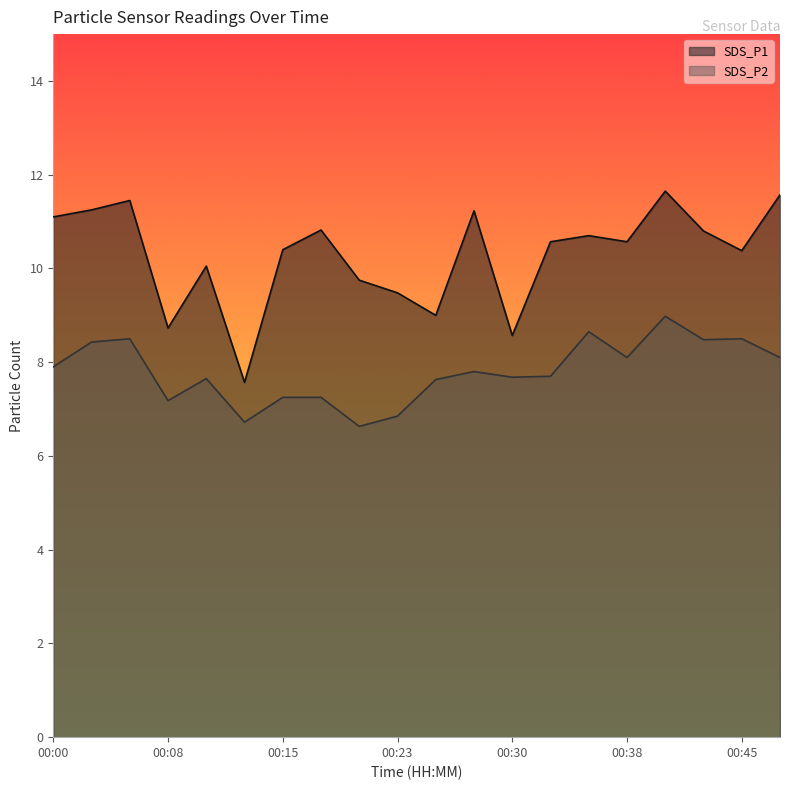

Rank the series by their maximum value, from lowest to highest.

SDS_P2, SDS_P1